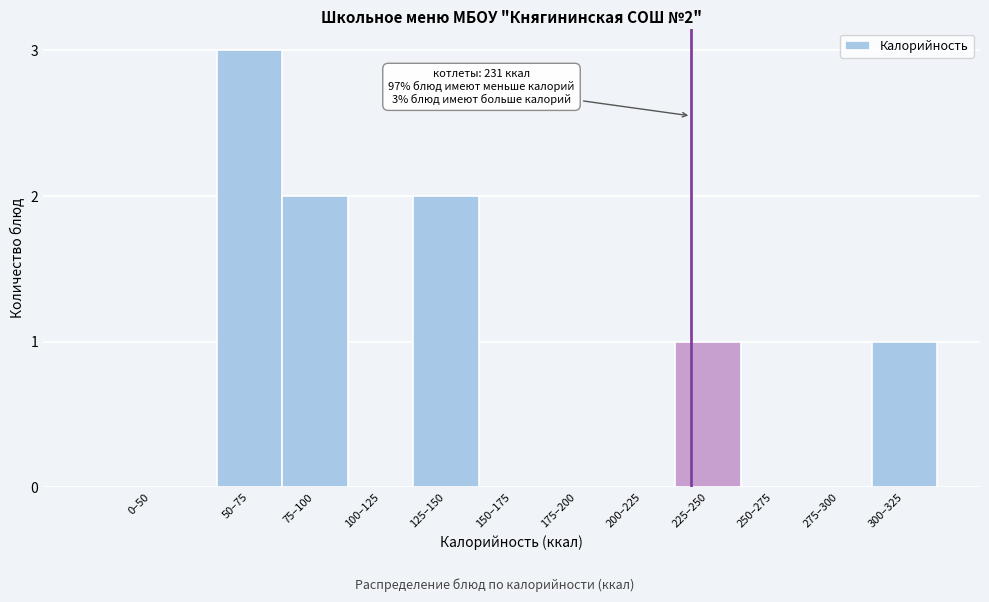

Reading left to right, transcribe all the data shown in this chart.

0–50=0	50–75=3	75–100=2	100–125=0	125–150=2	150–175=0	175–200=0	200–225=0	225–250=1	250–275=0	275–300=0	300–325=1